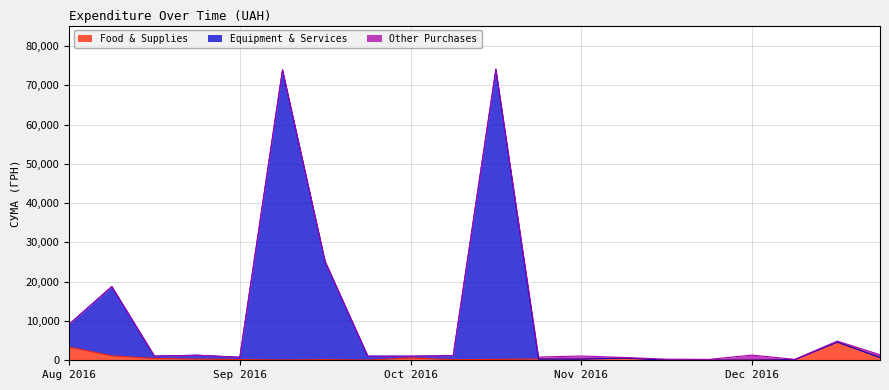

What is the highest value of the Food & Supplies series?

4607